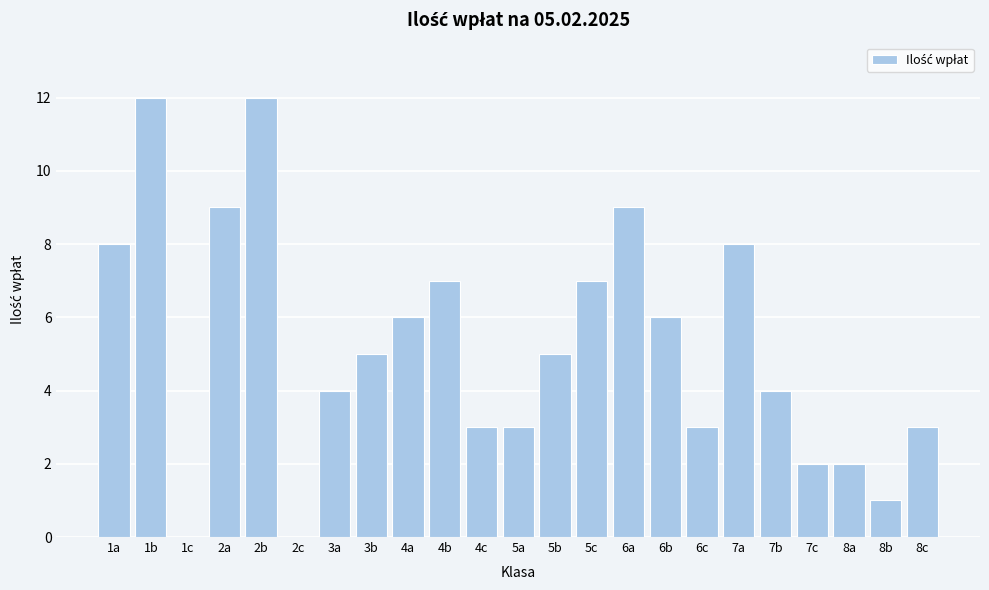

Reading left to right, list all the values displayed in this chart.

1a=8	1b=12	1c=0	2a=9	2b=12	2c=0	3a=4	3b=5	4a=6	4b=7	4c=3	5a=3	5b=5	5c=7	6a=9	6b=6	6c=3	7a=8	7b=4	7c=2	8a=2	8b=1	8c=3